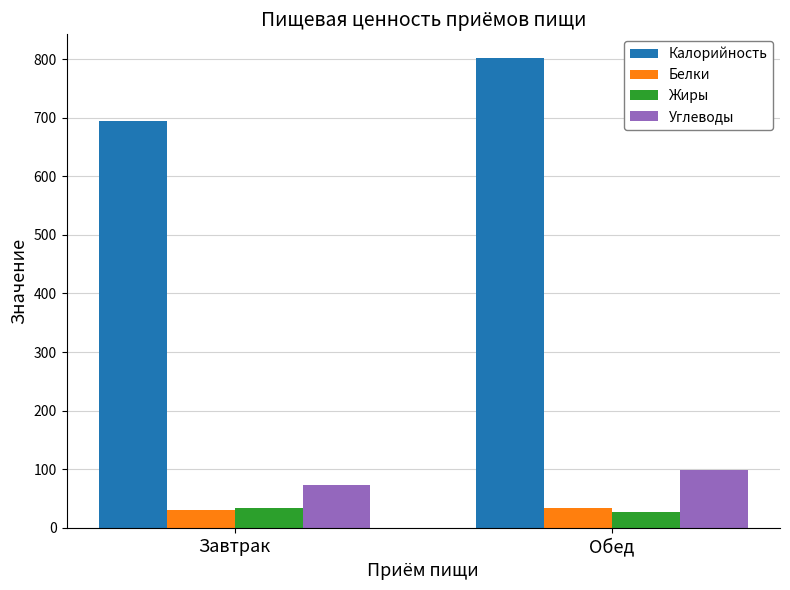

Which series changed the most between Завтрак and Обед?

Калорийность